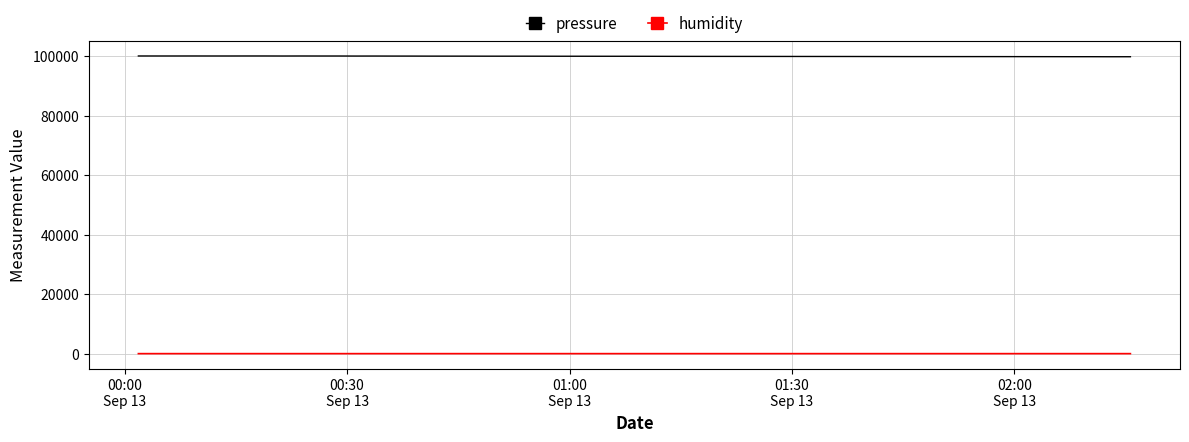

How many distinct data groups are displayed?

2